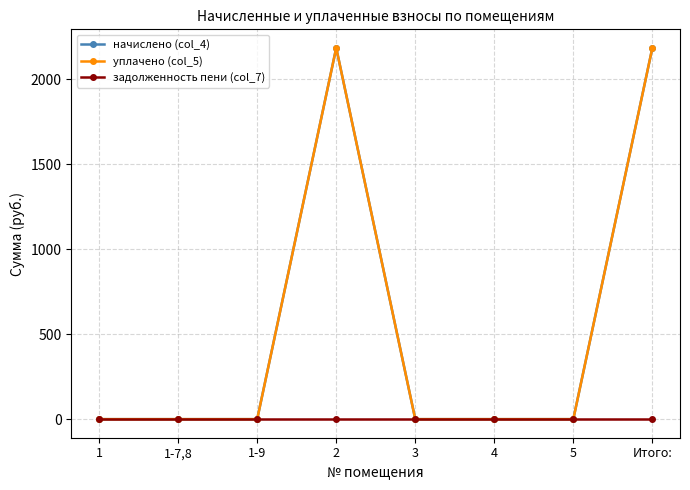

Does the chart have visible grid lines?

Yes